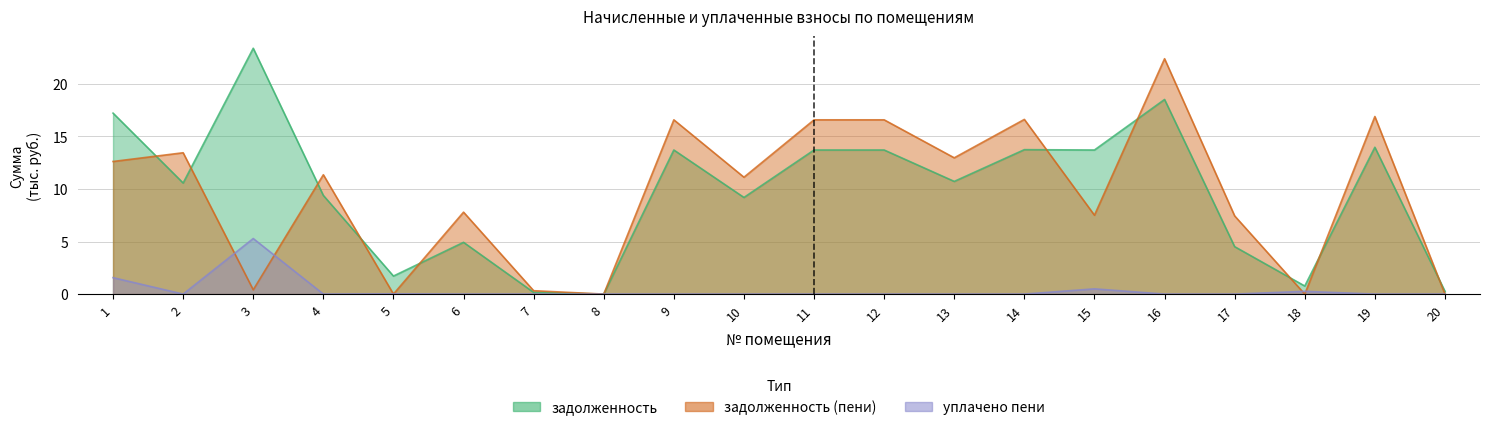

What is the value of the задолженность point at the 1st from the left?

17.2